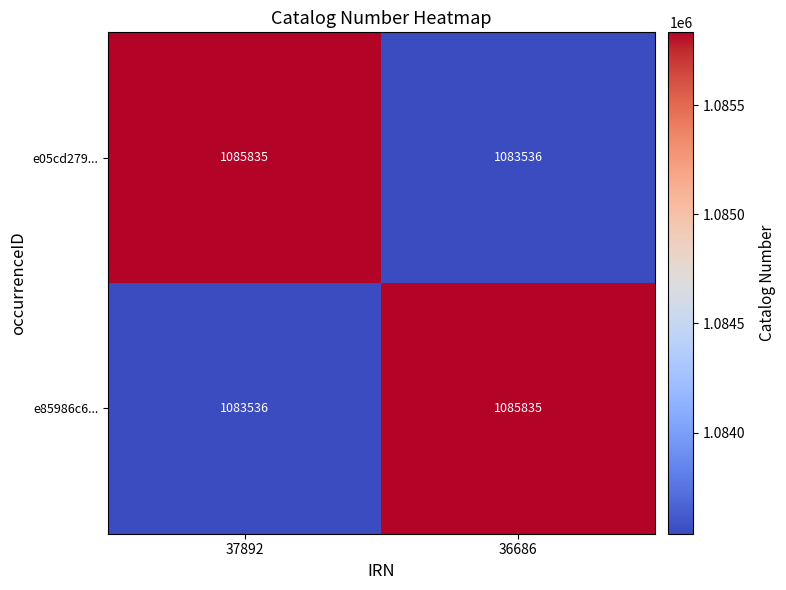

The e05cd279... series shows 1924234 at 36686. True or false?

False